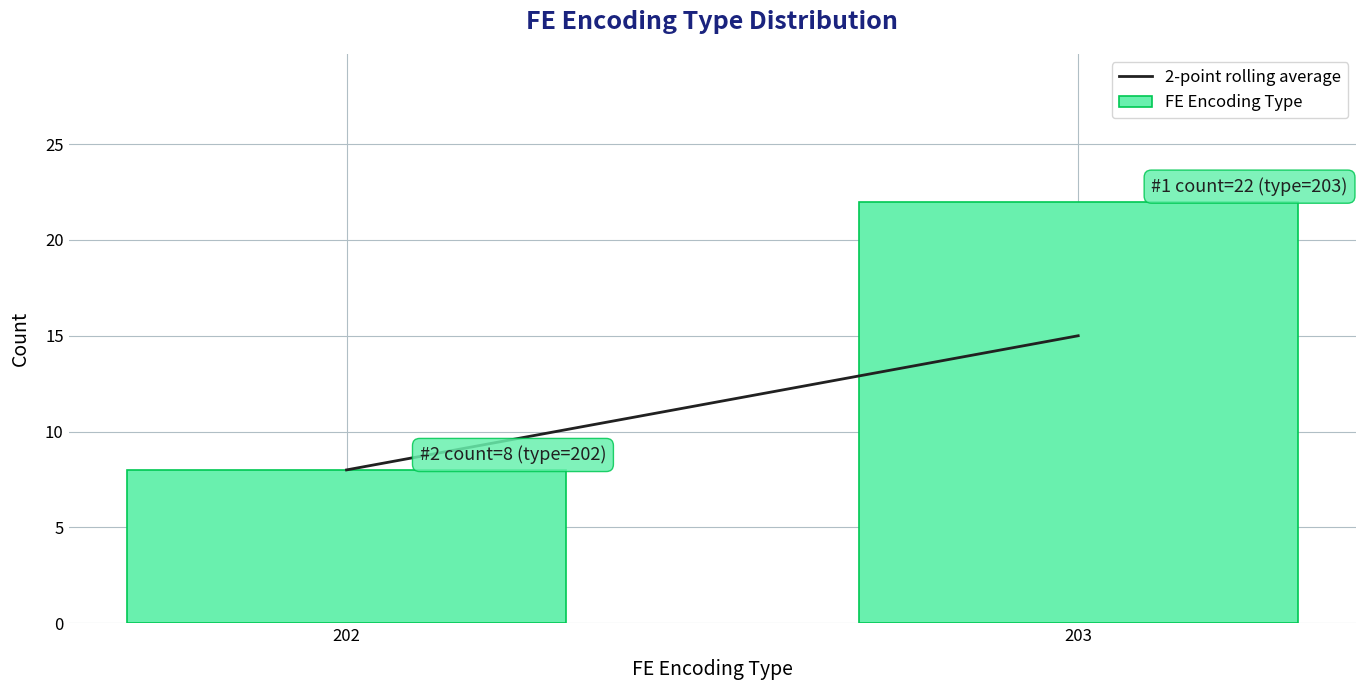

Reading right to left, what are all the values shown in this chart?

203=22	202=8